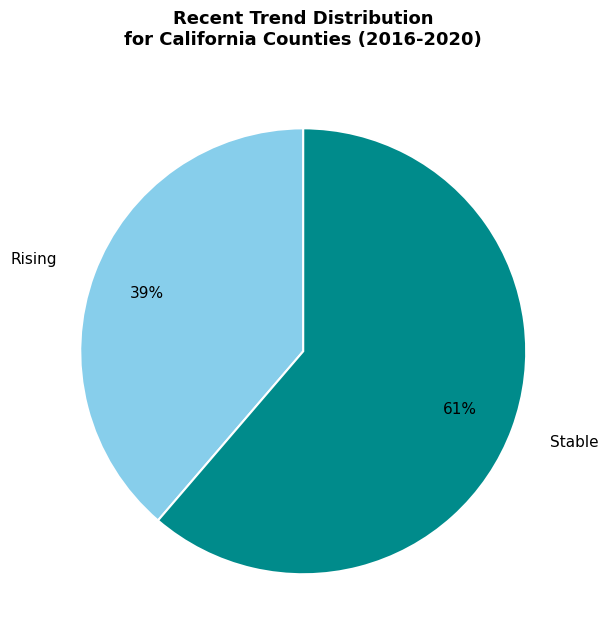

Count the number of slices in the pie.

2